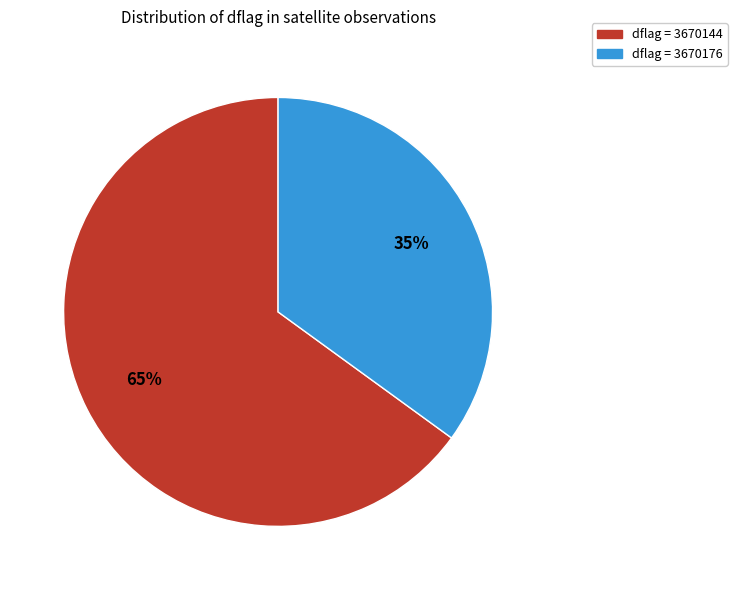

Which slice is the smallest?

dflag = 3670176